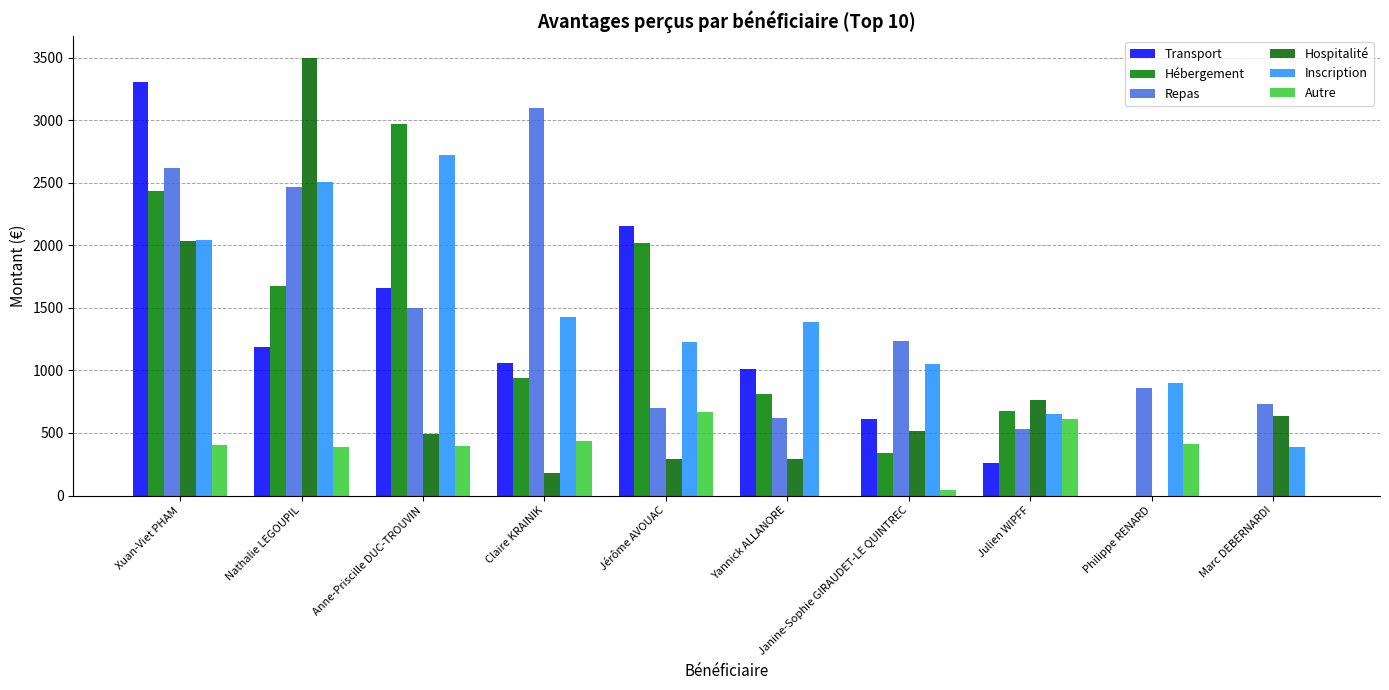

How many data points does each series have?

10